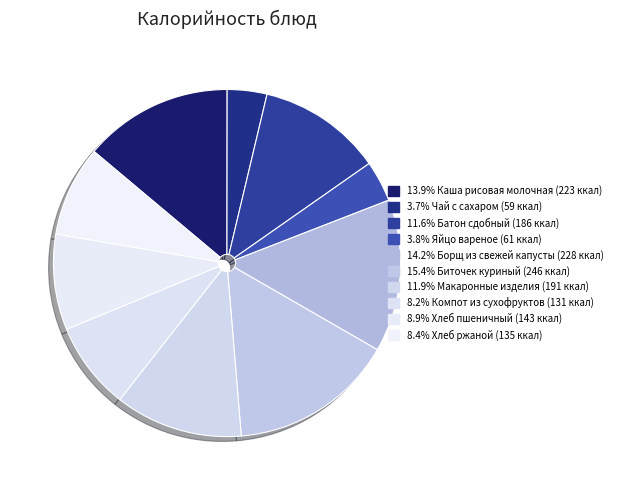

To the nearest percent, what is the average slice percentage?

10%